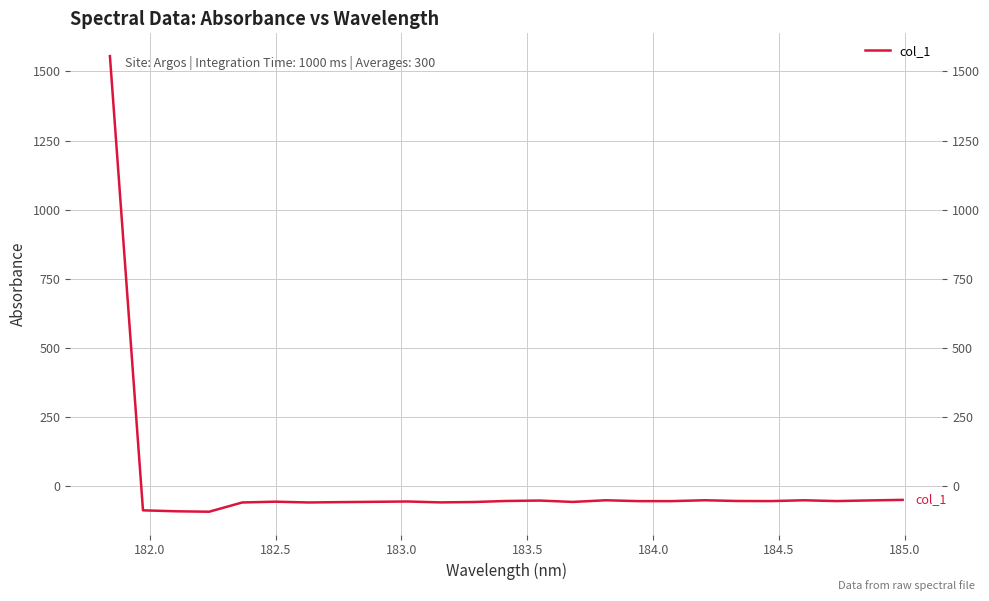

Reading left to right, transcribe all the data shown in this chart.

1555.6	-89.4	-92.9	-94.5	-61.0	-58.1	-60.9	-59.7	-58.6	-57.4	-60.7	-59.3	-55.5	-54.0	-59.0	-53.0	-56.1	-56.1	-52.9	-55.6	-56.0	-53.0	-55.9	-53.5	-51.6